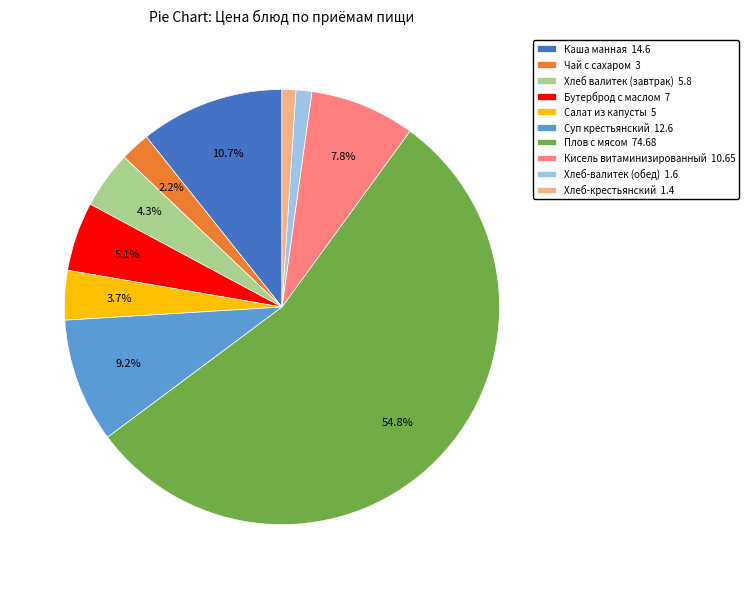

What is the ratio of the value at Хлеб валитек (завтрак) 5.8 to the value at Каша манная 14.6?

0.4